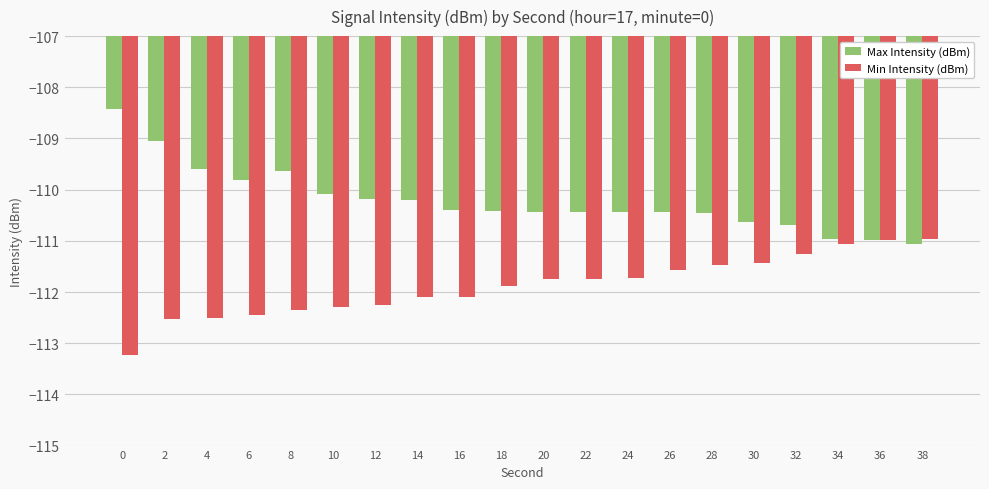

Which series has the largest range (max minus min)?

Max Intensity (dBm)